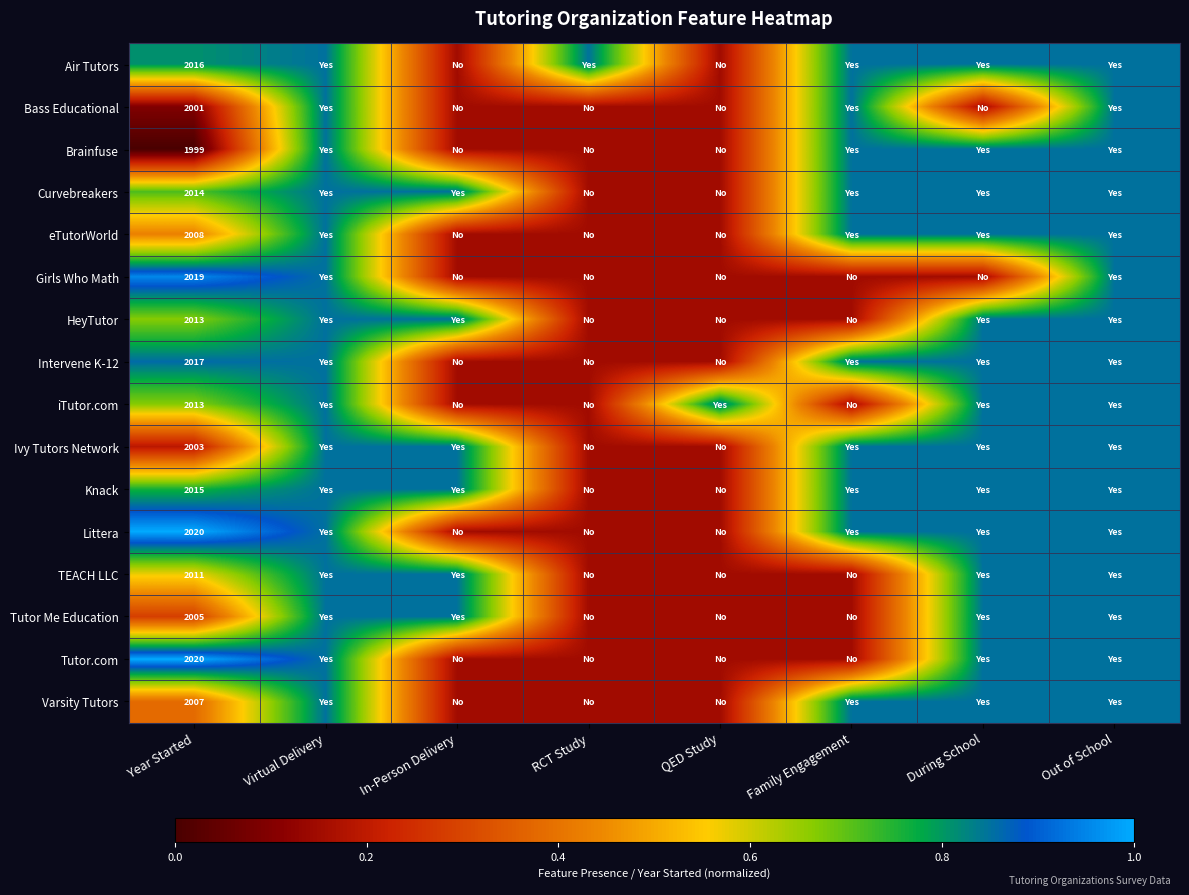

At which label does Tutor Me Education reach its minimum?

RCT Study